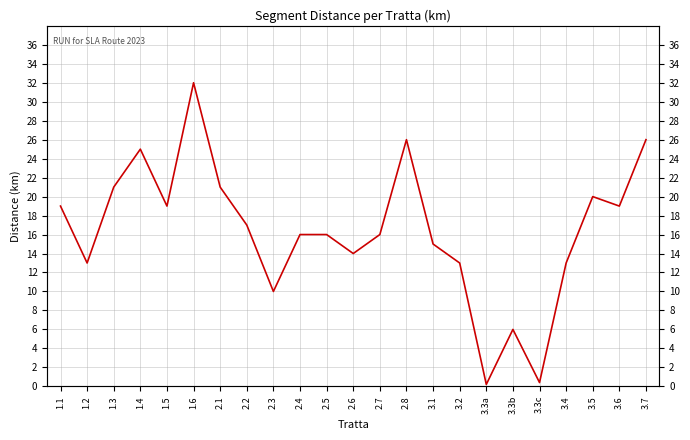

At which category does the chart reach its minimum across all series?

3.3a